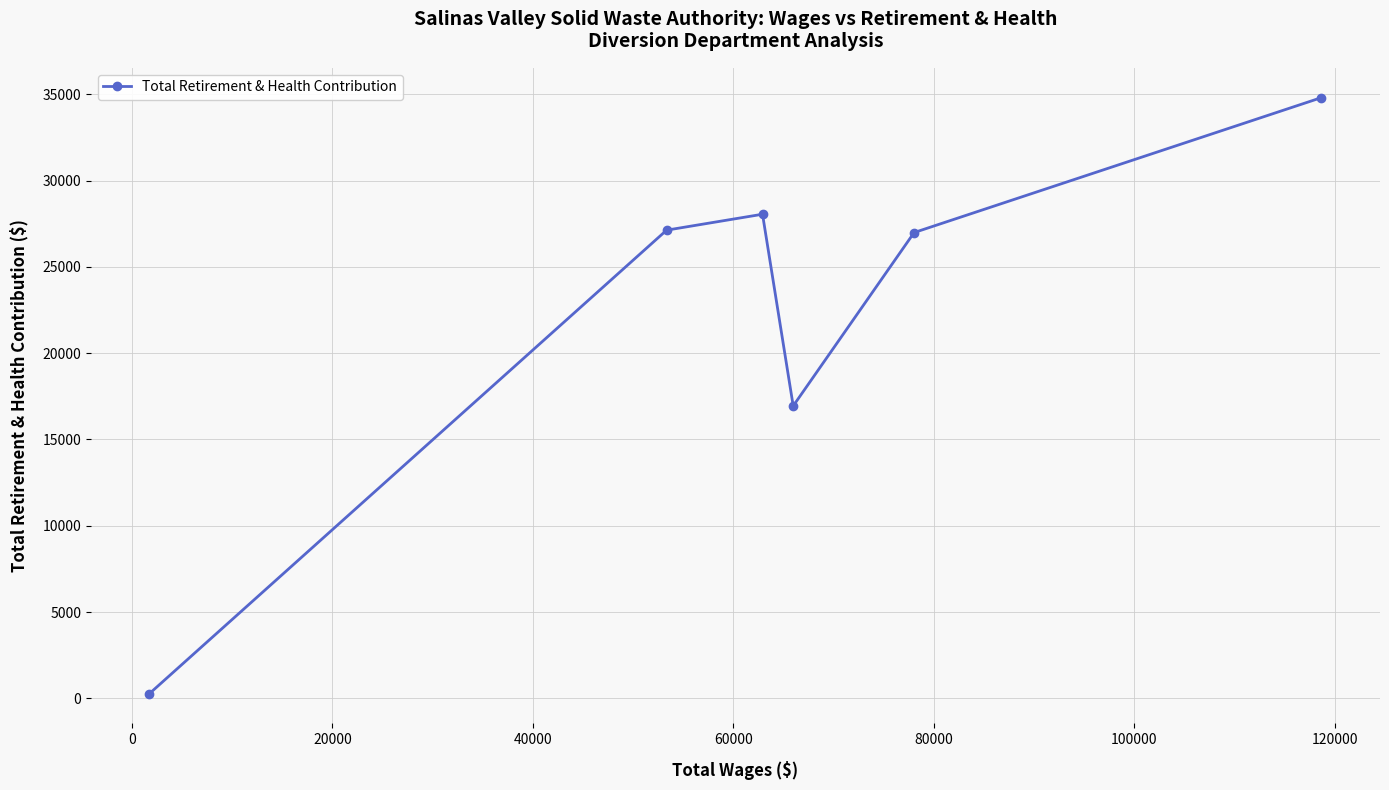

How many points are lower than both their immediate neighbors (excluding endpoints)?

1